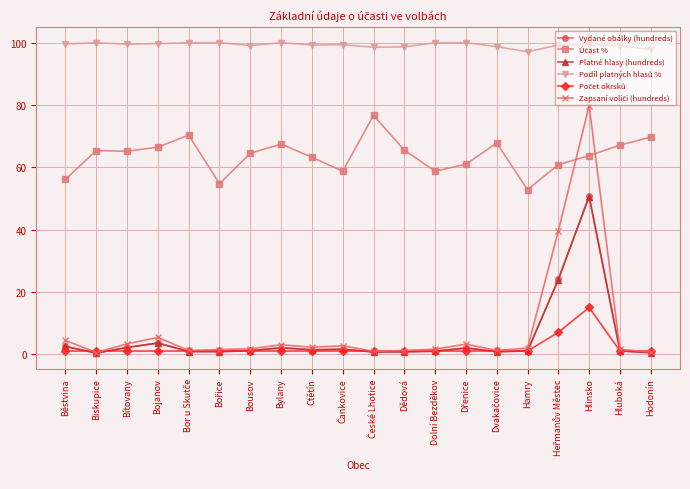

At which category is the sum across all series the highest?

Hlinsko